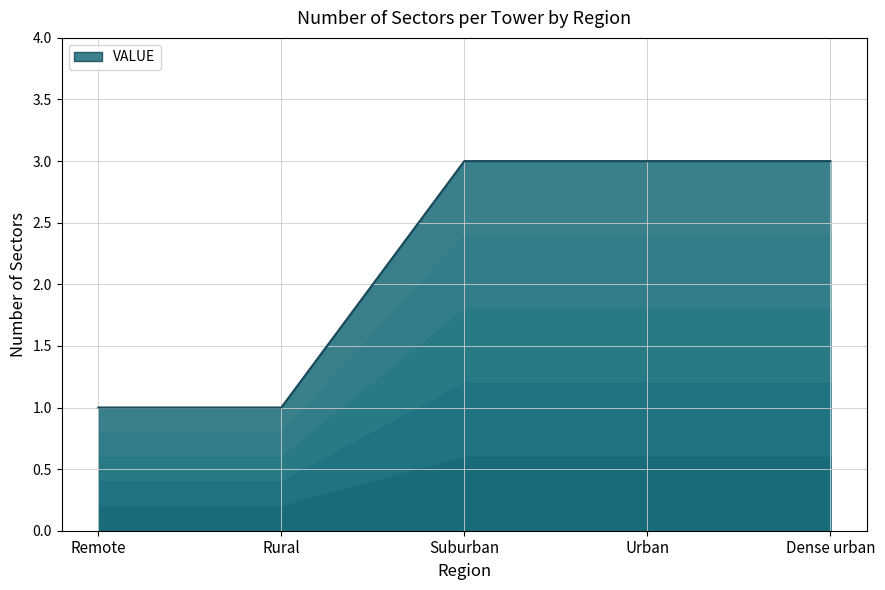

List the labels in order of value, largest first.

Suburban, Urban, Dense urban, Remote, Rural